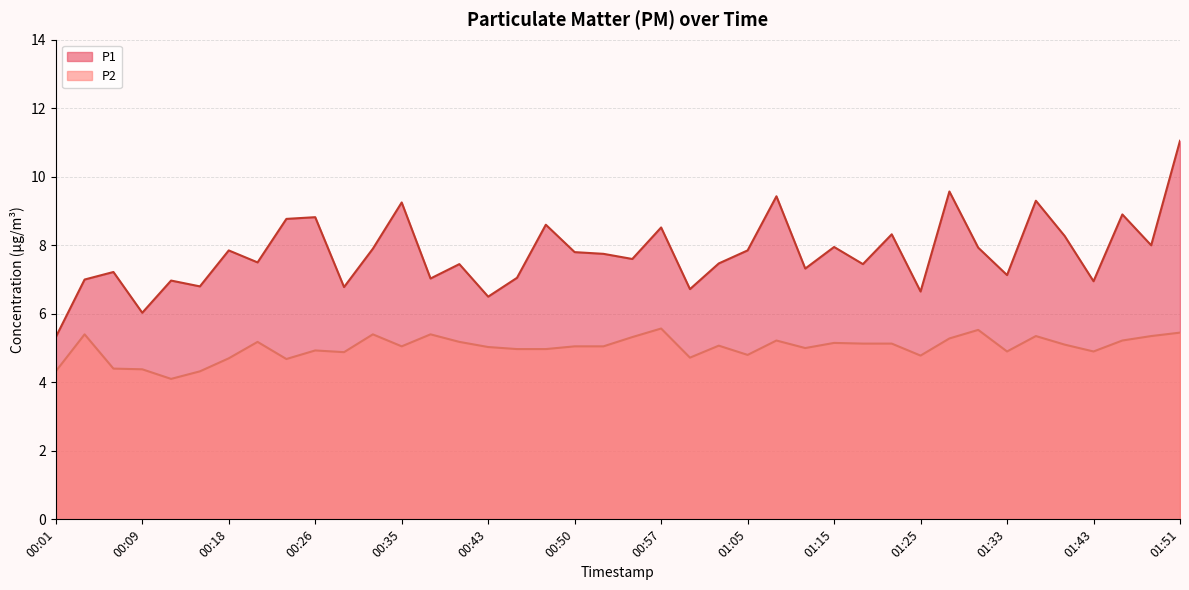

Reading right to left, transcribe all the data shown in this chart.

P1: 01:51=11.1	01:48=8.0	01:46=8.9	01:43=7.0	01:41=8.3	01:38=9.3	01:33=7.1	01:30=7.9	01:28=9.6	01:25=6.7	01:23=8.3	01:20=7.5	01:15=8.0	01:10=7.3	01:07=9.4	01:05=7.8	01:02=7.5	01:00=6.7	00:57=8.5	00:55=7.6	00:52=7.8	00:50=7.8	00:48=8.6	00:45=7.0	00:43=6.5	00:40=7.5	00:38=7.0	00:35=9.2	00:33=7.9	00:30=6.8	00:26=8.8	00:23=8.8	00:21=7.5	00:18=7.8	00:16=6.8	00:13=7.0	00:09=6.0	00:06=7.2	00:04=7.0	00:01=5.3
P2: 01:51=5.5	01:48=5.3	01:46=5.2	01:43=4.9	01:41=5.1	01:38=5.3	01:33=4.9	01:30=5.5	01:28=5.3	01:25=4.8	01:23=5.1	01:20=5.1	01:15=5.2	01:10=5.0	01:07=5.2	01:05=4.8	01:02=5.1	01:00=4.7	00:57=5.6	00:55=5.3	00:52=5.0	00:50=5.0	00:48=5.0	00:45=5.0	00:43=5.0	00:40=5.2	00:38=5.4	00:35=5.0	00:33=5.4	00:30=4.9	00:26=4.9	00:23=4.7	00:21=5.2	00:18=4.7	00:16=4.3	00:13=4.1	00:09=4.4	00:06=4.4	00:04=5.4	00:01=4.3